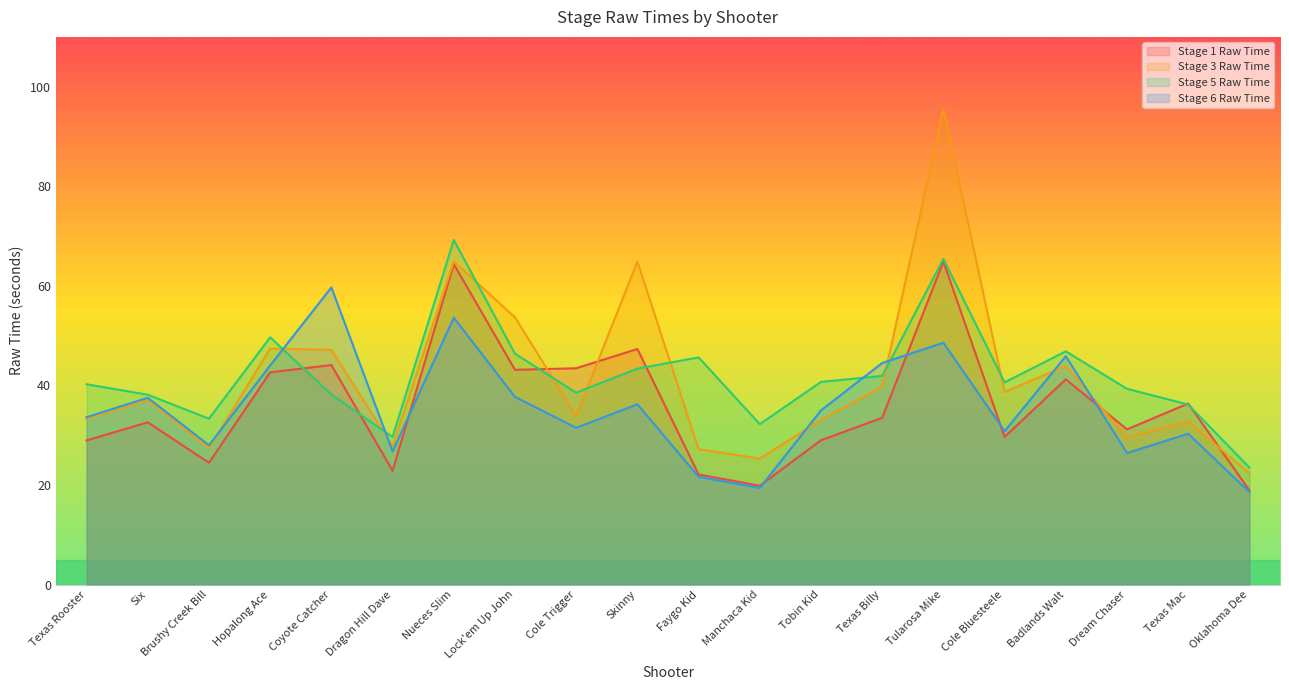

Is the value of Stage 5 Raw Time at Dragon Hill Dave greater than the value of Stage 1 Raw Time at Tobin Kid?

Yes